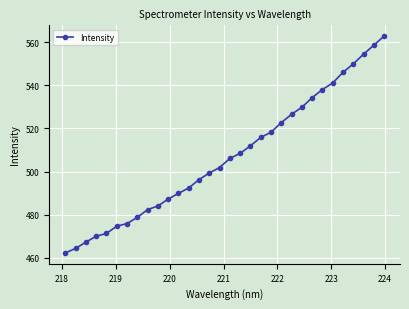

True or false: the data has more than 2 interior local peaks.

False